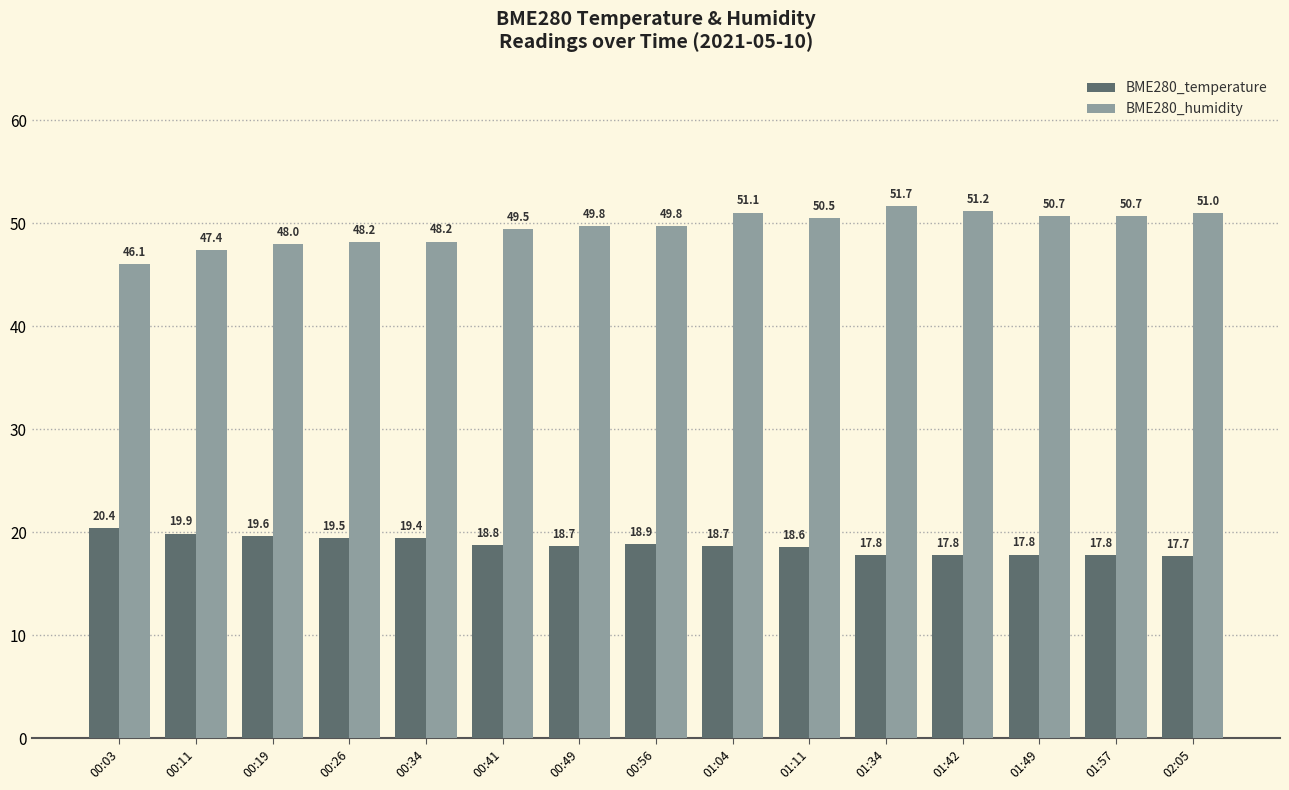

What are all the series names shown in the legend?

BME280_temperature, BME280_humidity